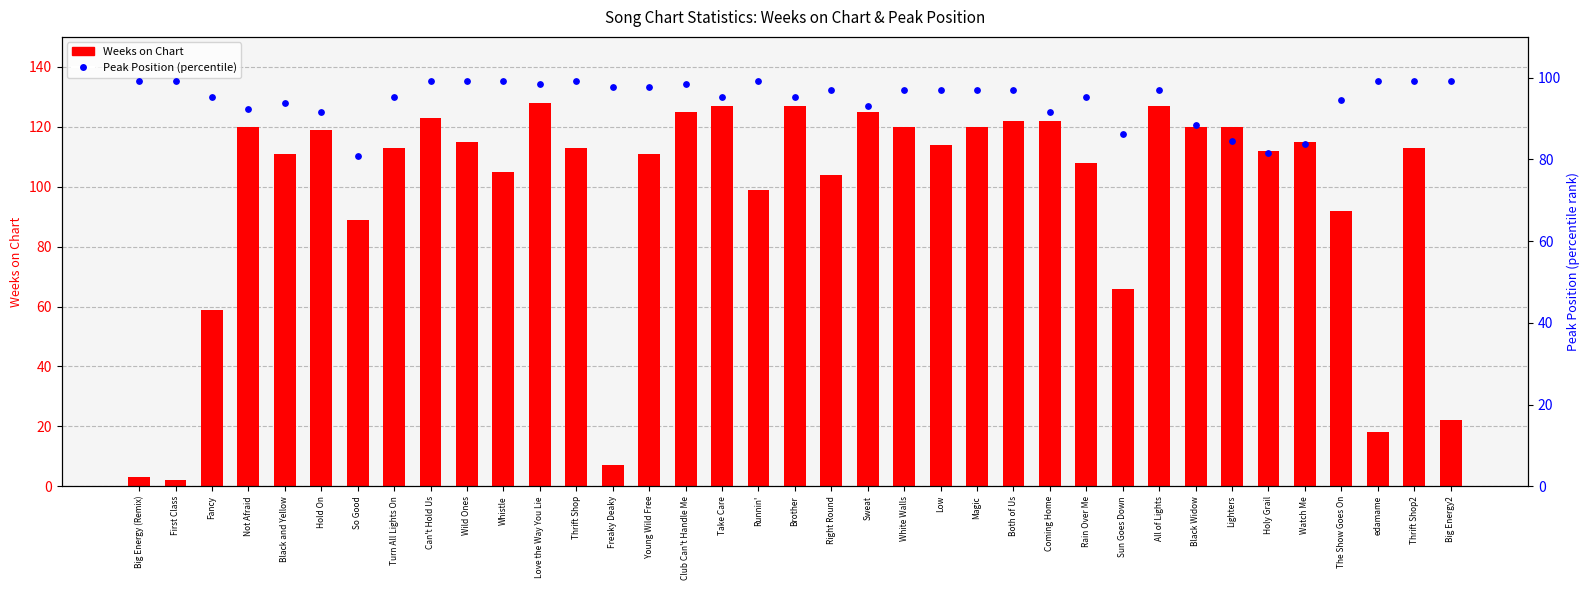

Is the value of Peak Position (percentile) at Sweat greater than the value of Weeks on Chart at Rain Over Me?

No